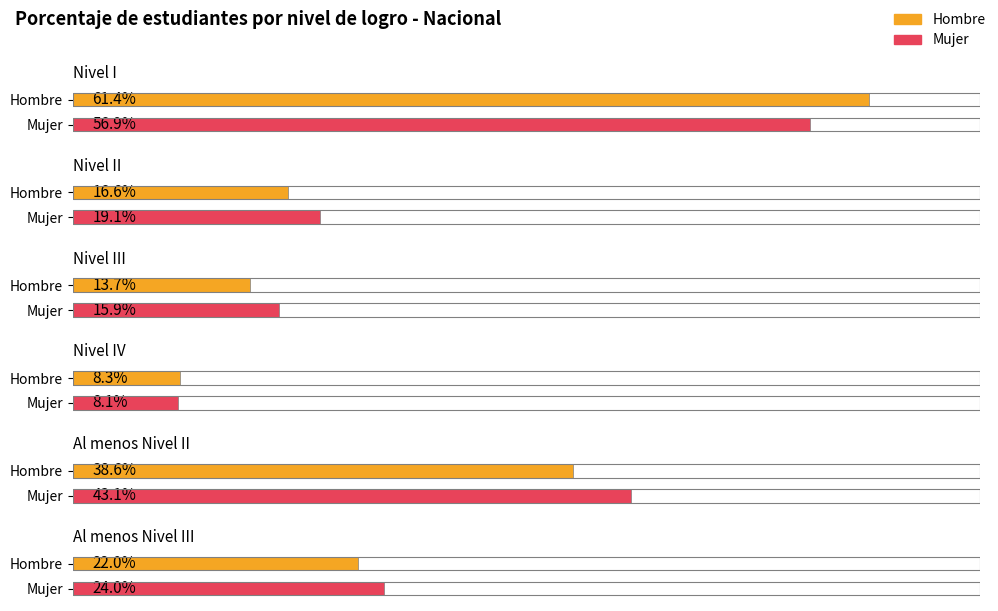

Between Nivel III and Nivel II, which is larger?

Nivel II